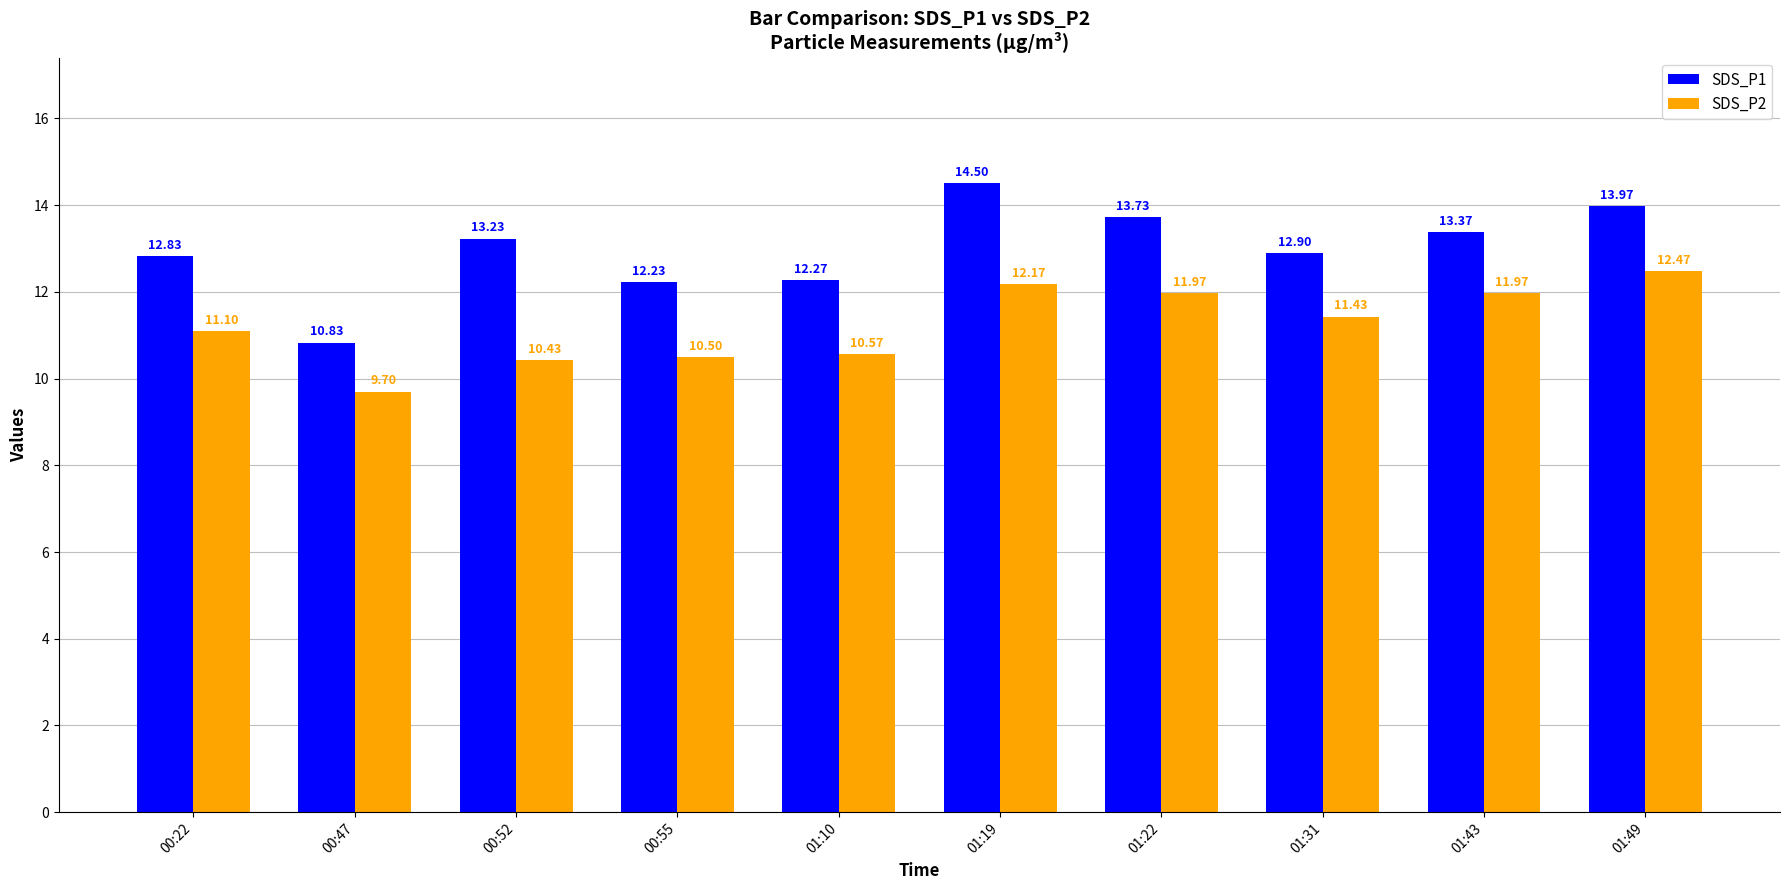

Rank the series by their average value, from lowest to highest.

SDS_P2, SDS_P1